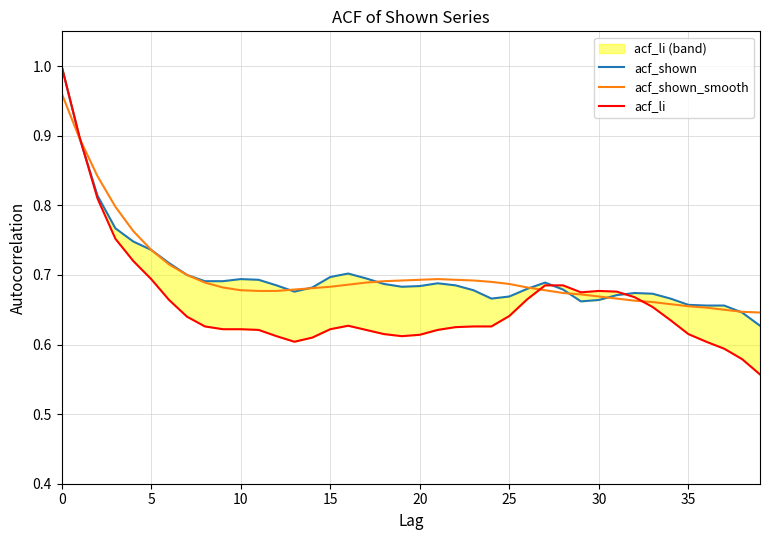

Reading right to left, transcribe all the data shown in this chart.

acf_shown: 0.6	0.6	0.7	0.7	0.7	0.7	0.7	0.7	0.7	0.7	0.7	0.7	0.7	0.7	0.7	0.7	0.7	0.7	0.7	0.7	0.7	0.7	0.7	0.7	0.7	0.7	0.7	0.7	0.7	0.7	0.7	0.7	0.7	0.7	0.7	0.7	0.8	0.8	0.9	1.0
acf_shown_smooth: 0.6	0.6	0.7	0.7	0.7	0.7	0.7	0.7	0.7	0.7	0.7	0.7	0.7	0.7	0.7	0.7	0.7	0.7	0.7	0.7	0.7	0.7	0.7	0.7	0.7	0.7	0.7	0.7	0.7	0.7	0.7	0.7	0.7	0.7	0.7	0.8	0.8	0.8	0.9	1.0
acf_li: 0.6	0.6	0.6	0.6	0.6	0.6	0.7	0.7	0.7	0.7	0.7	0.7	0.7	0.7	0.6	0.6	0.6	0.6	0.6	0.6	0.6	0.6	0.6	0.6	0.6	0.6	0.6	0.6	0.6	0.6	0.6	0.6	0.6	0.7	0.7	0.7	0.8	0.8	0.9	1.0